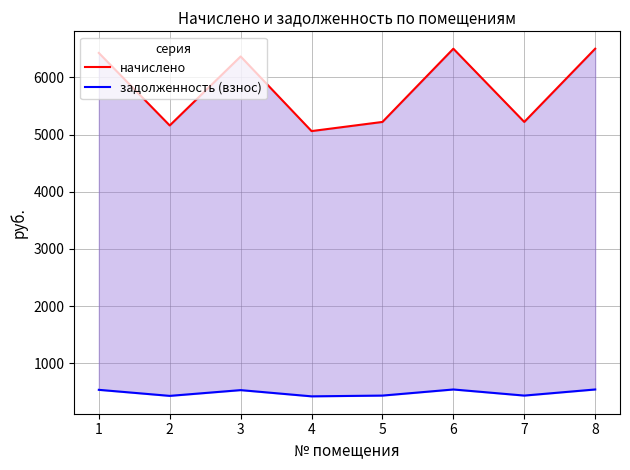

The value of начислено at 1 is 9253.1. True or false?

False